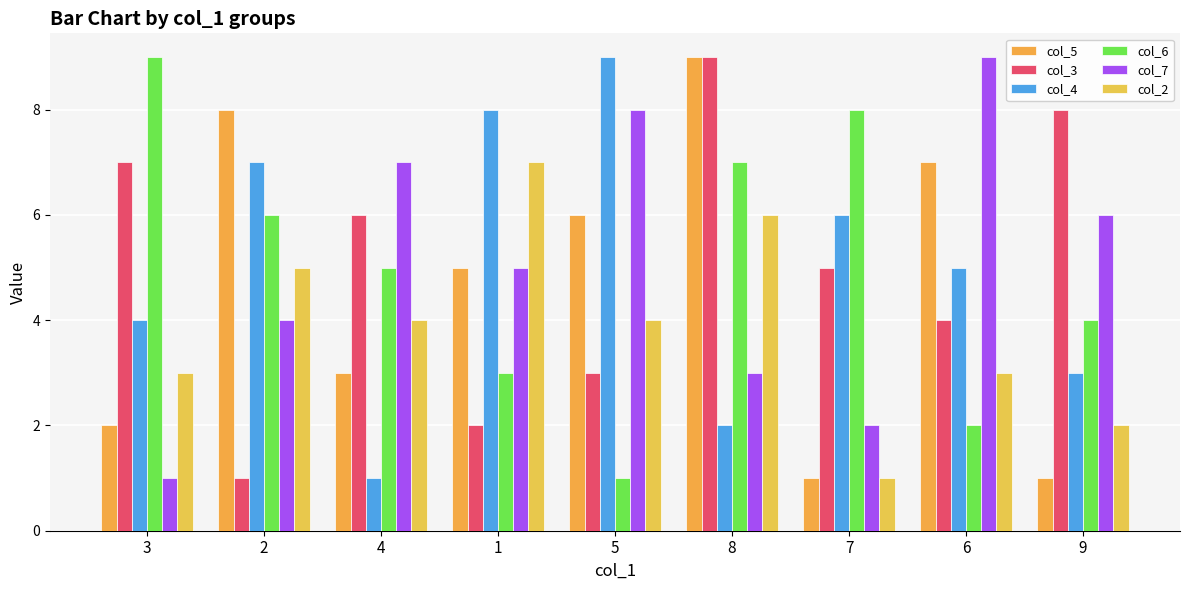

What is the lowest value of the col_7 series?

1